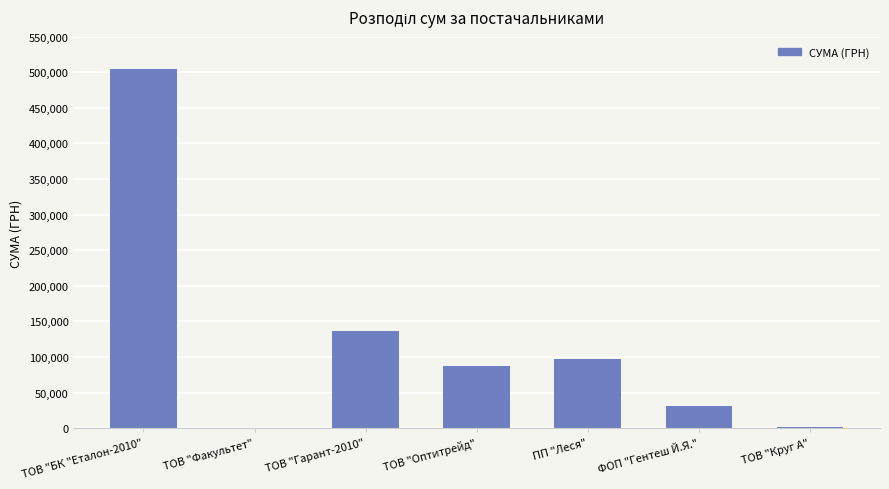

The value at ТОВ "Круг А" is 1554.5. True or false?

True